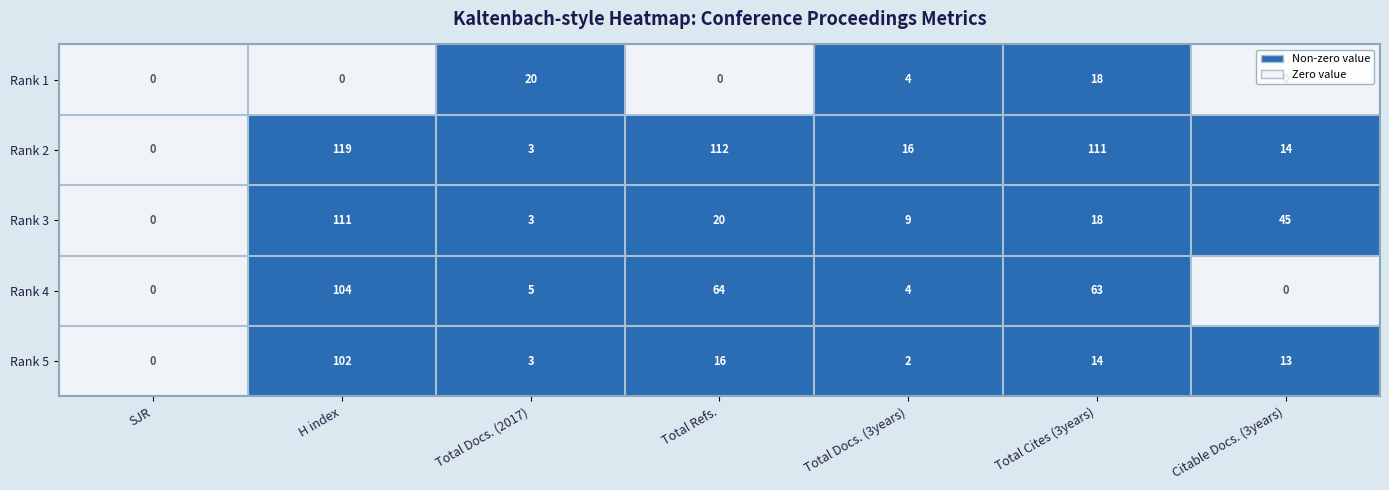

What is the greatest value displayed?

119